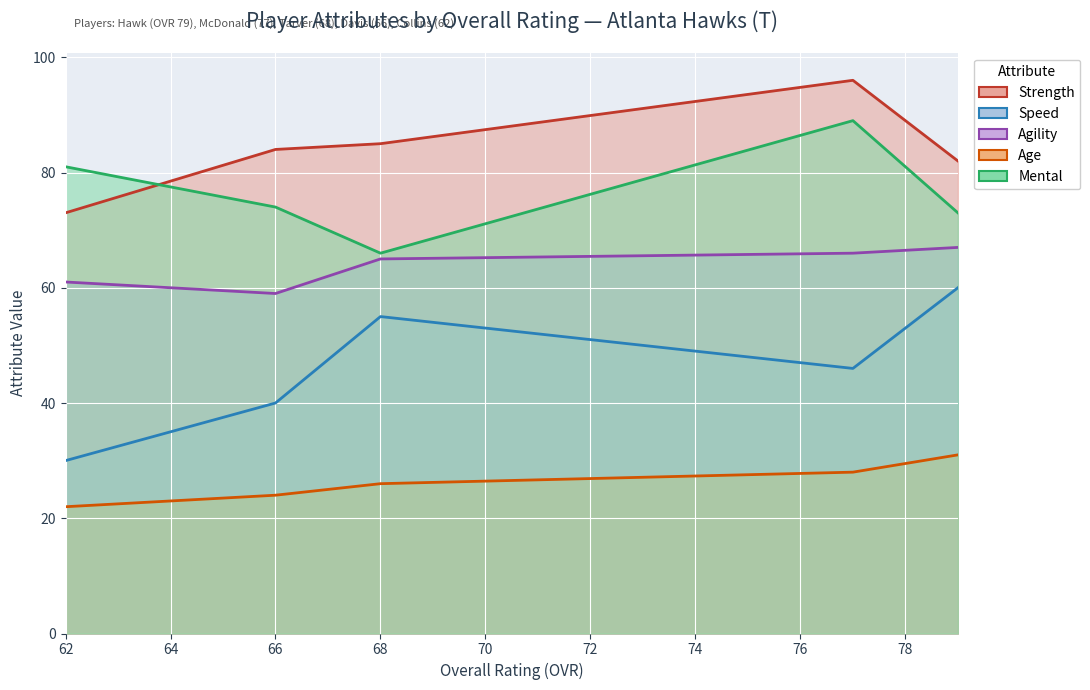

What is the minimum value shown in the chart?

22